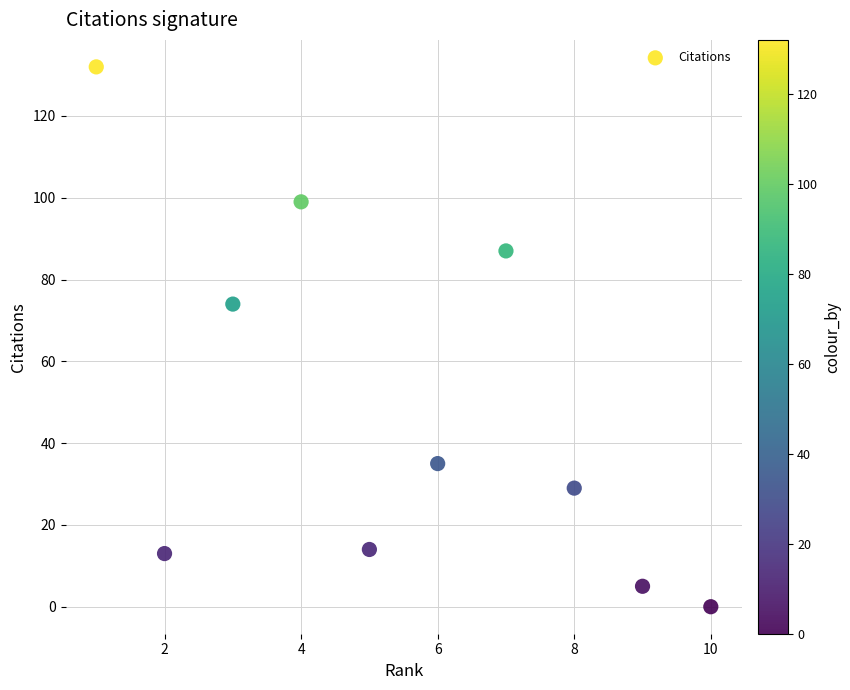

What Y value in the scatter plot is closest to 66?

74